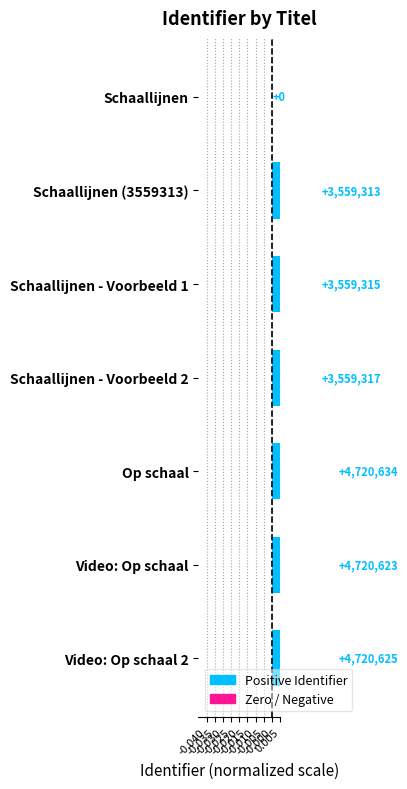

The chart shows a value of 0.0 at Schaallijnen - Voorbeeld 1. True or false?

True